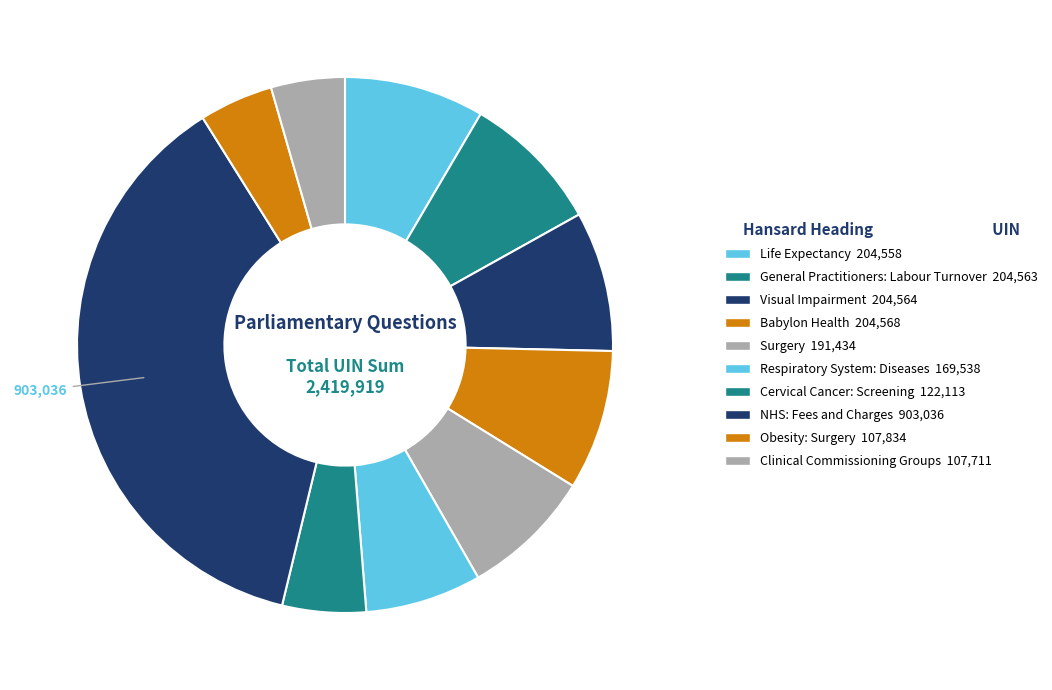

To the nearest percent, what is the difference between the largest and smallest slice percentages?

33%